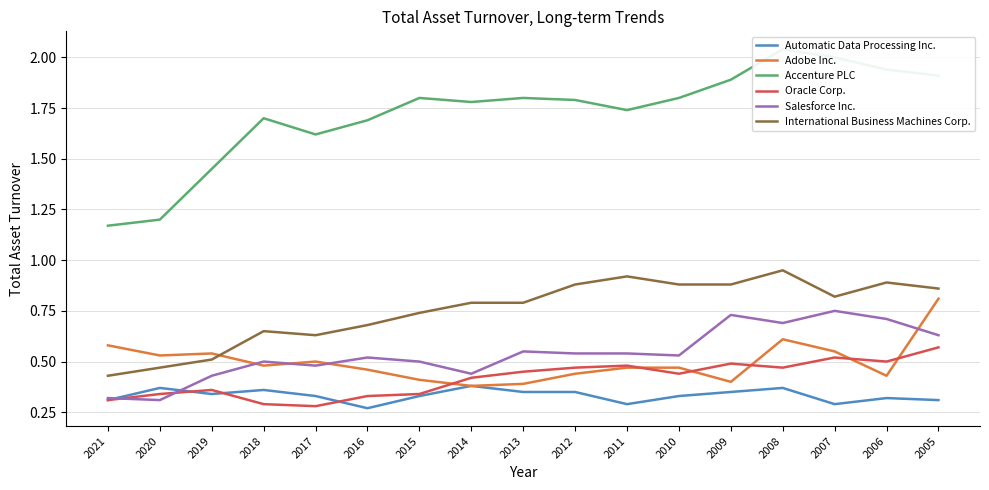

True or false: Adobe Inc. and Oracle Corp. intersect in this chart.

True